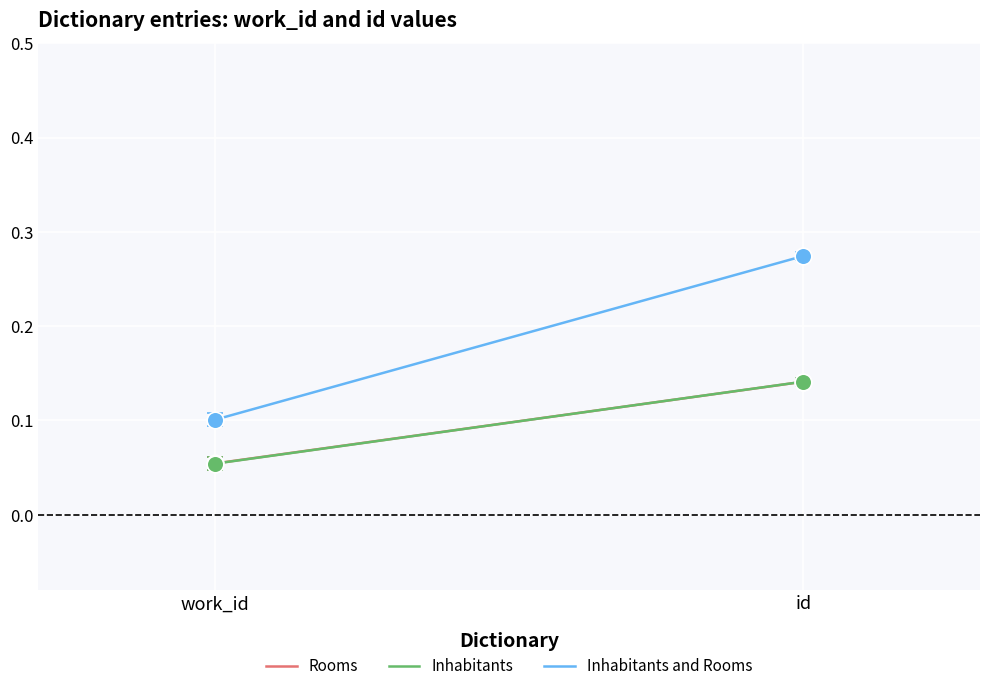

What is the label of the 1st point from the left?

work_id